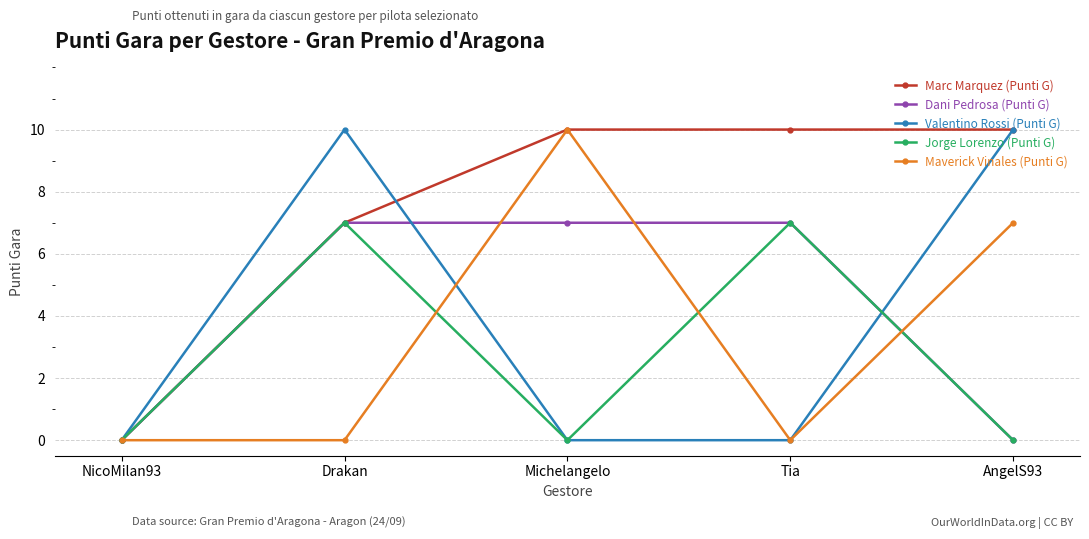

Reading left to right, list all the values displayed in this chart.

Marc Marquez (Punti G): 0	7	10	10	10
Dani Pedrosa (Punti G): 0	7	7	7	0
Valentino Rossi (Punti G): 0	10	0	0	10
Jorge Lorenzo (Punti G): 0	7	0	7	0
Maverick Vinales (Punti G): 0	0	10	0	7